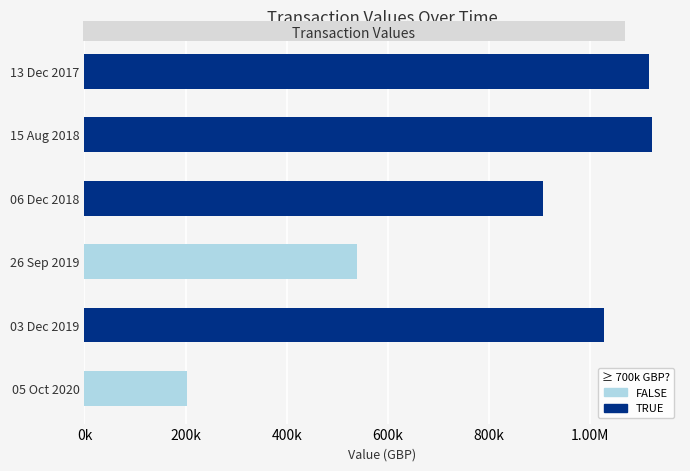

What is the maximum value shown in the chart?

1121798